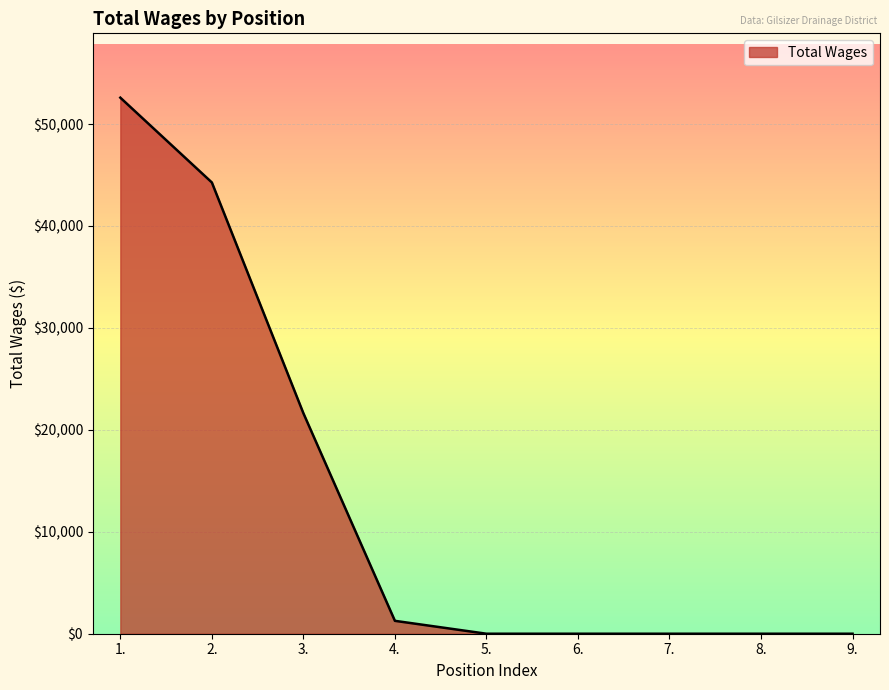

Reading left to right, what are all the values shown in this chart?

52590	44271	21633	1264	0	0	0	0	0